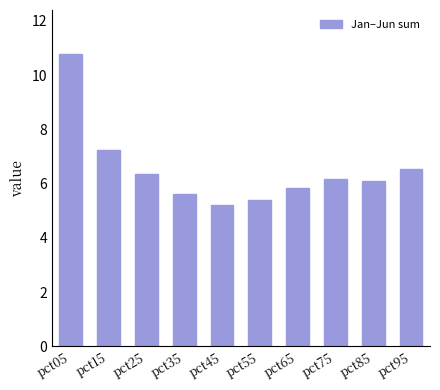

Which has a higher value, pct75 or pct65?

pct75